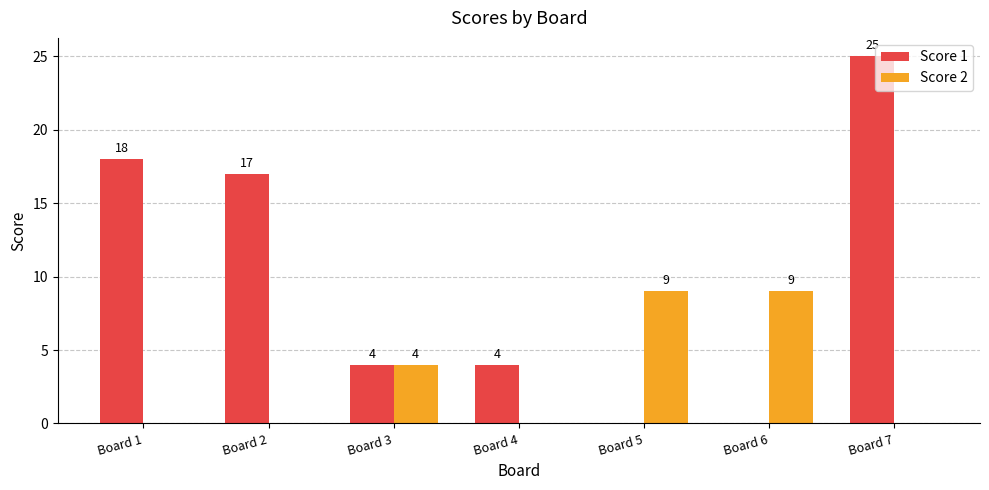

Between Board 1 and Board 5, which series saw the biggest shift?

Score 1